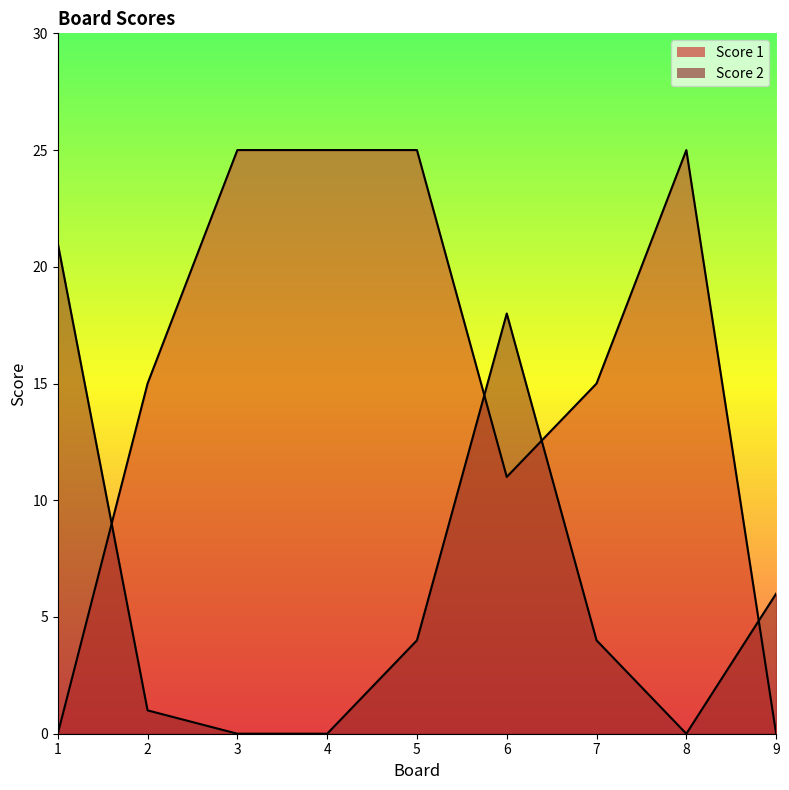

How many values in Score 1 are above zero?

7